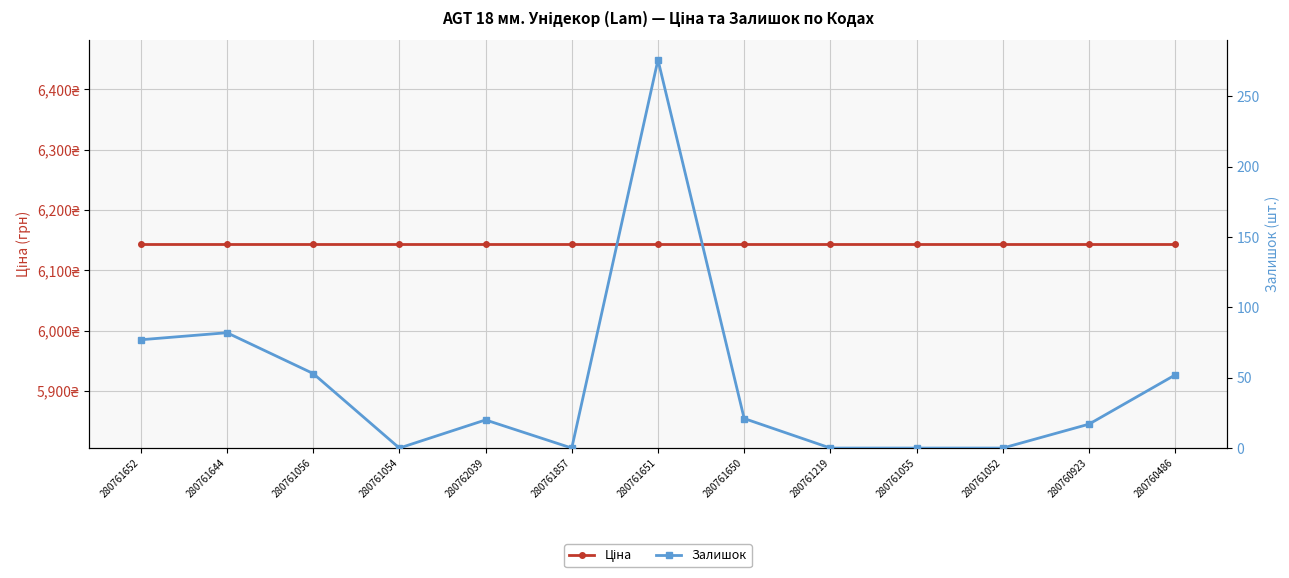

In Залишок, how many points are higher than both neighbors (excluding endpoints)?

3